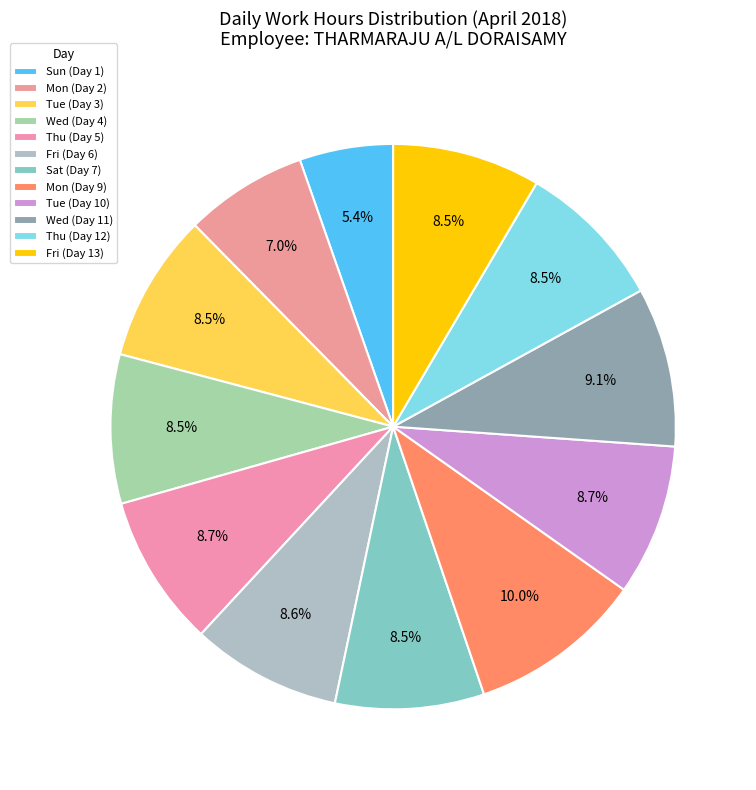

To the nearest percent, what is the average slice percentage?

8%